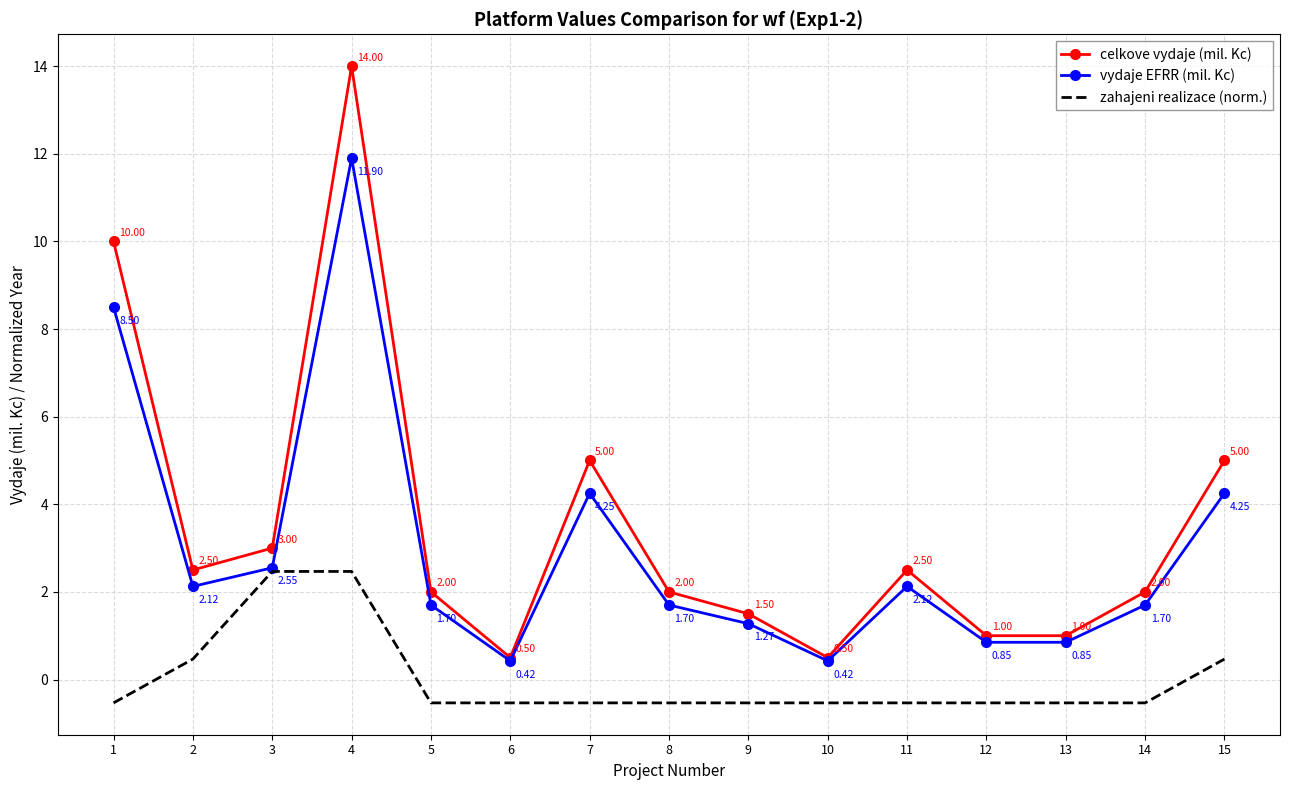

Rank the series by their average value, from highest to lowest.

celkove vydaje (mil. Kc), vydaje EFRR (mil. Kc), zahajeni realizace (norm.)